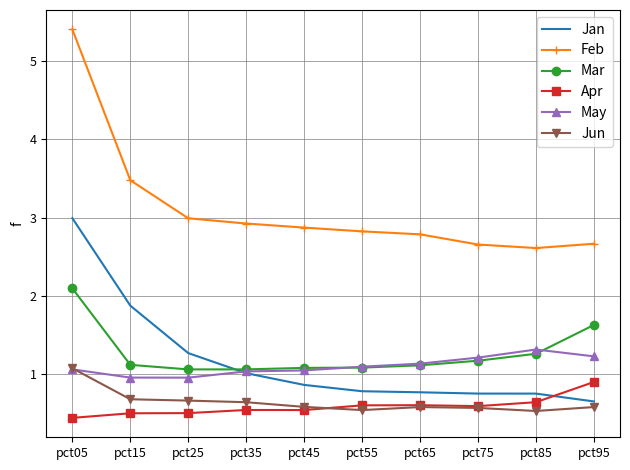

Which series has the widest spread of values?

Feb